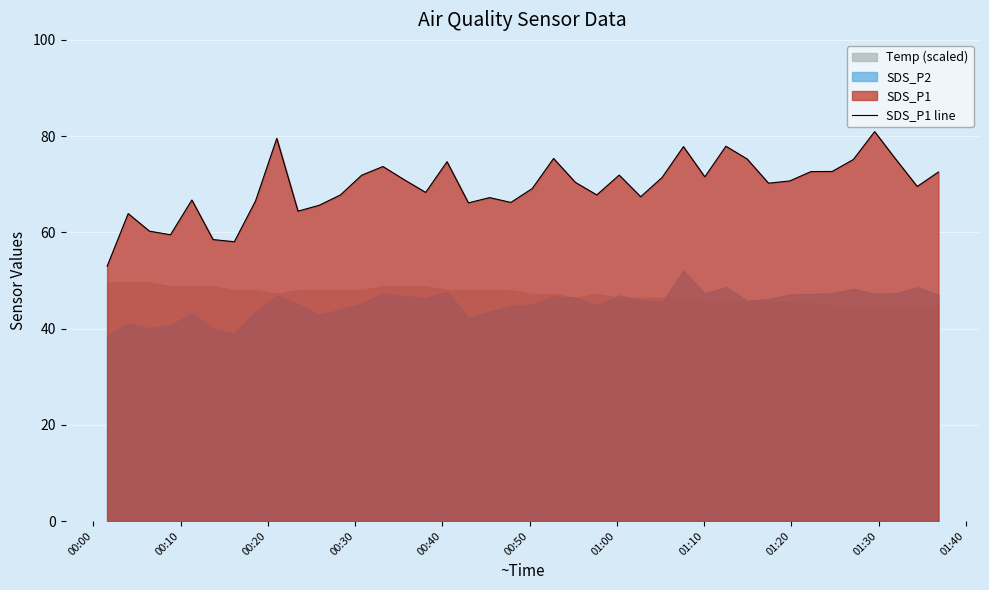

What is the sum of all values?

2778.2